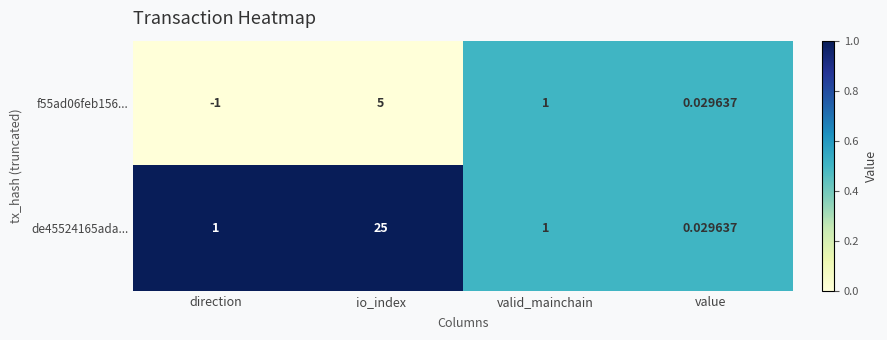

At which category is the sum across all series the highest?

io_index